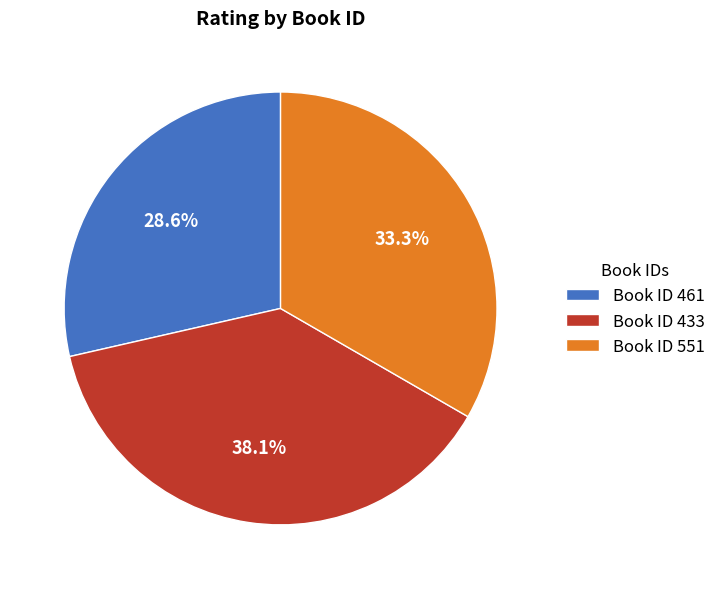

Which category has the biggest portion of the pie?

Book ID 433